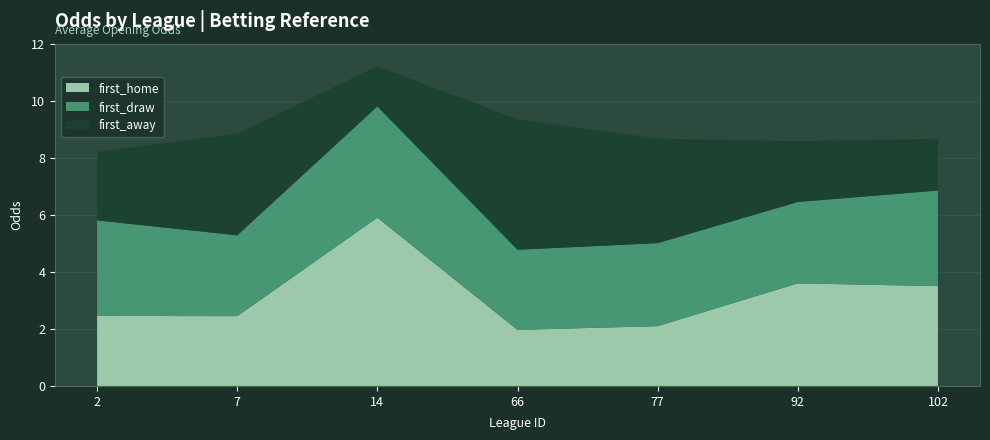

At which category is the sum across all series the highest?

14